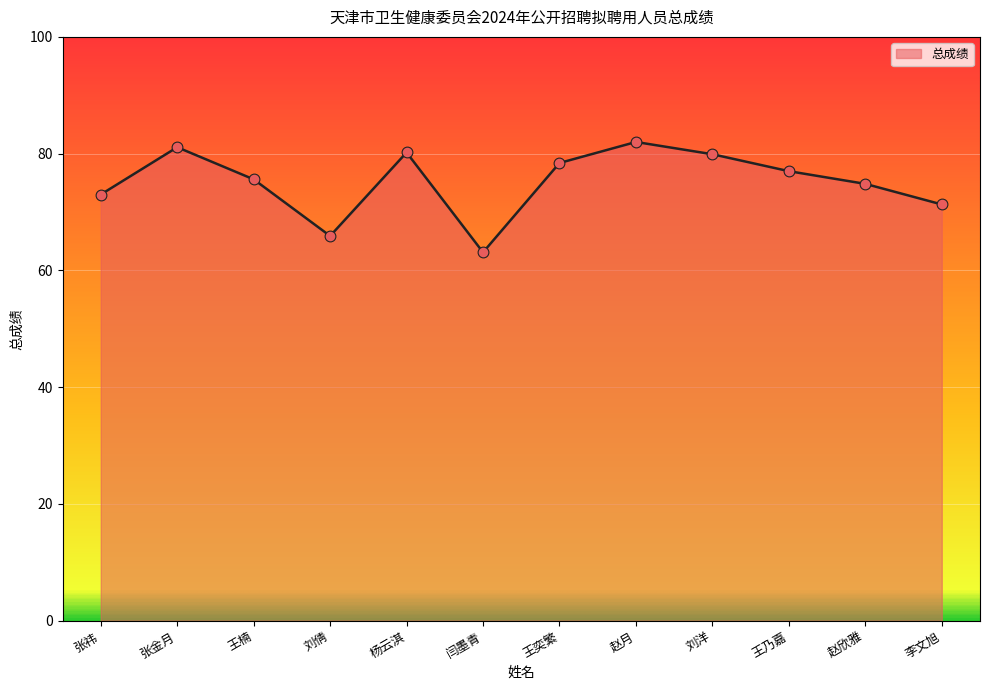

What is the change in value from 闫墨青 to 赵月?

+18.9